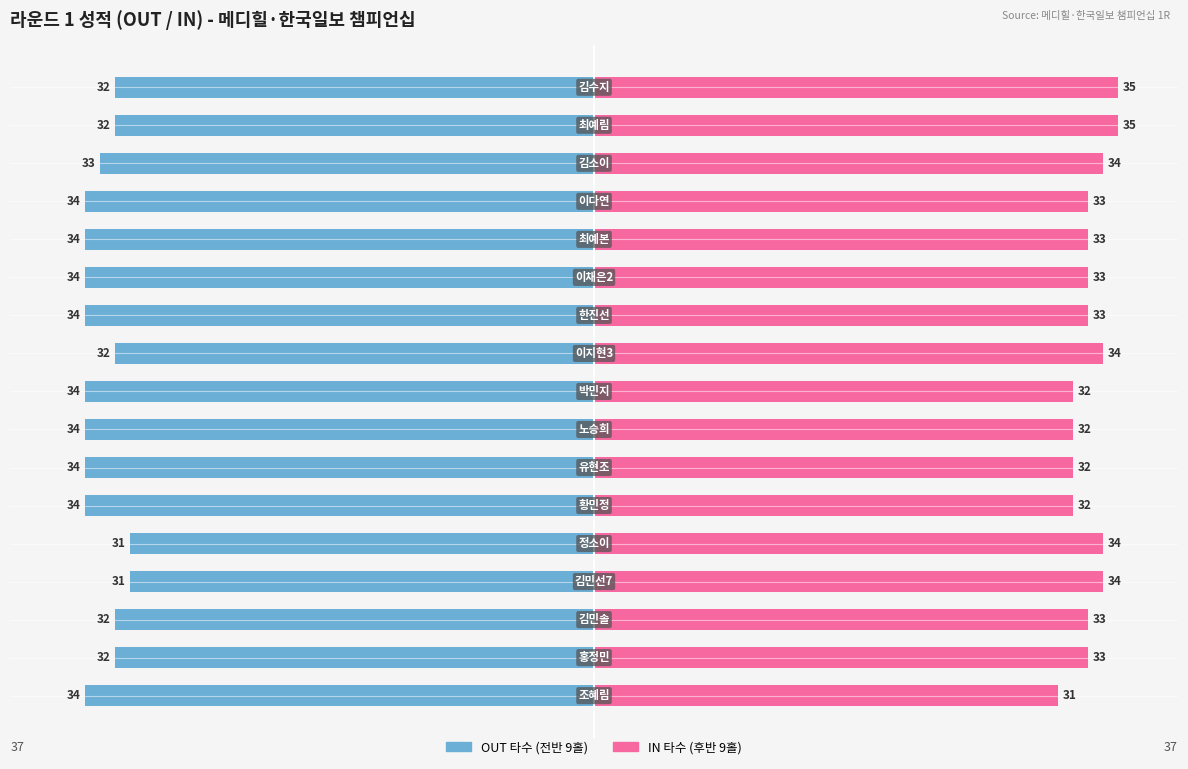

Between 7 and 5, which is larger?

7